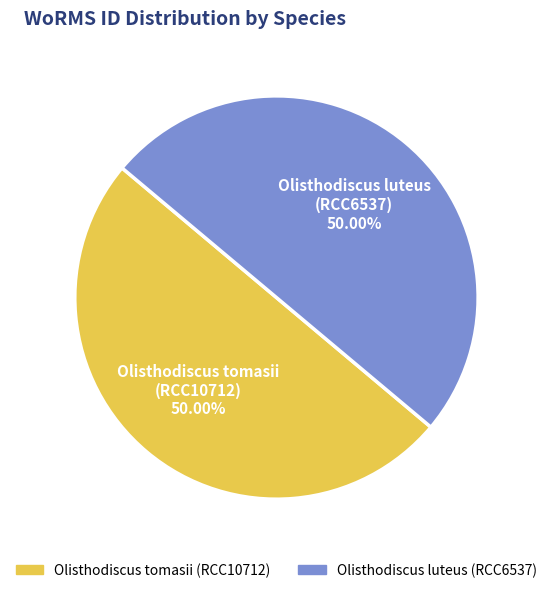

Combined, do Olisthodiscus tomasii (RCC10712) and Olisthodiscus luteus (RCC6537) account for over 50%?

Yes